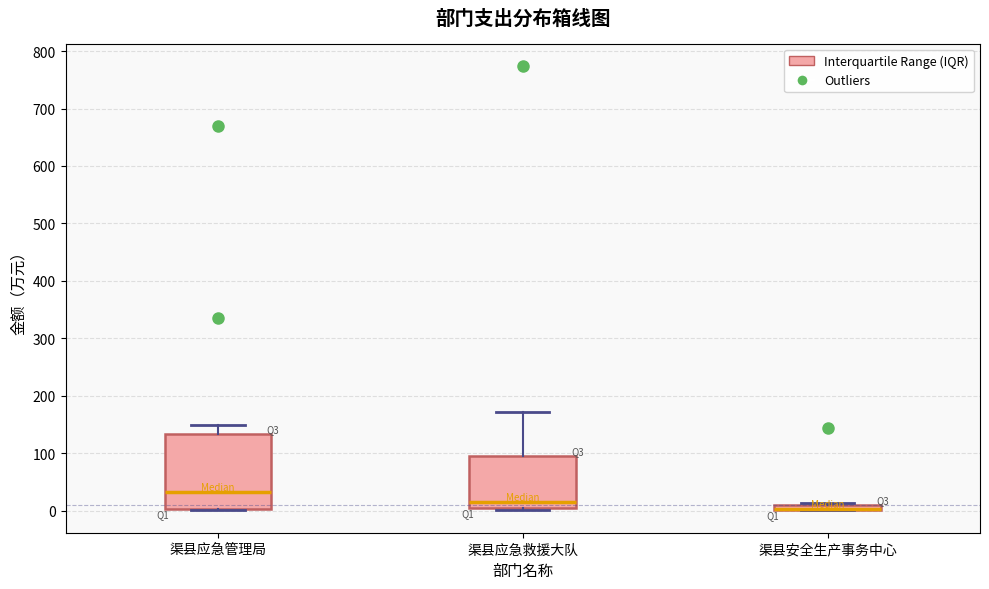

Where does the median line of the box for 渠县应急管理局 sit on the y-axis? The values are not printed on the chart, so give them approximately, as read against the axis.

30